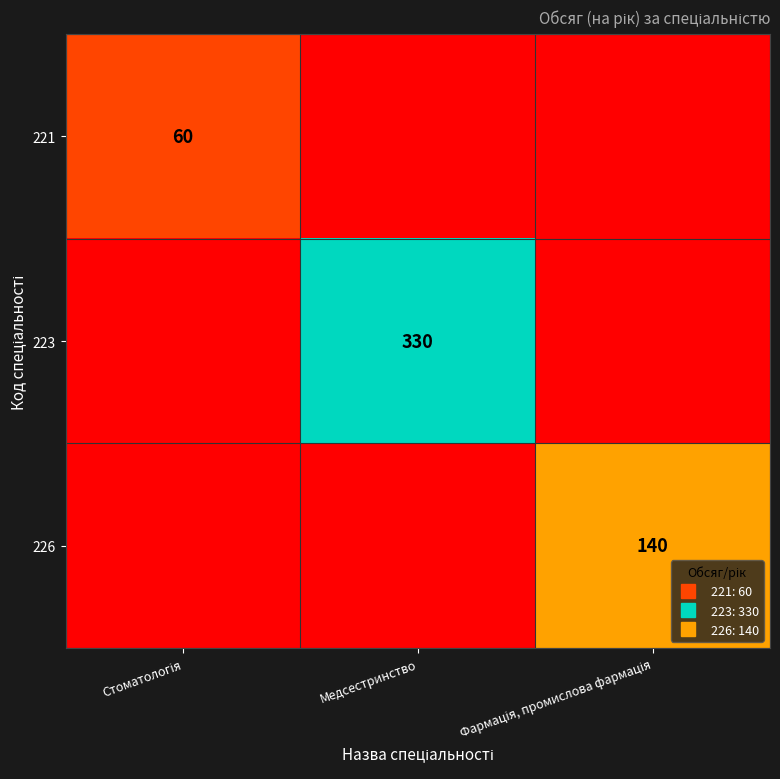

What is the total value across all series at Медсестринство?

330